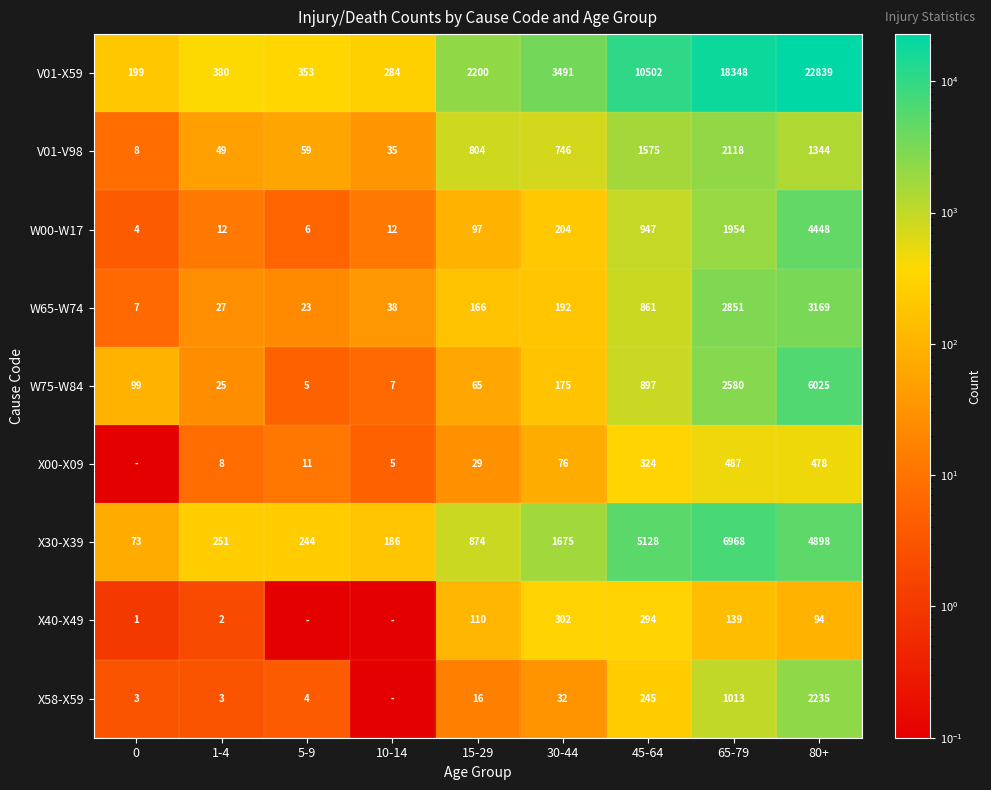

At which label is W65-W74 closest to 1588?

45-64